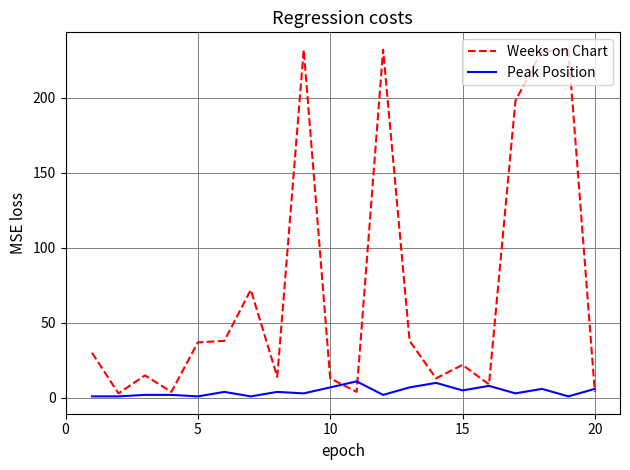

Which series has the largest total across all categories?

Weeks on Chart